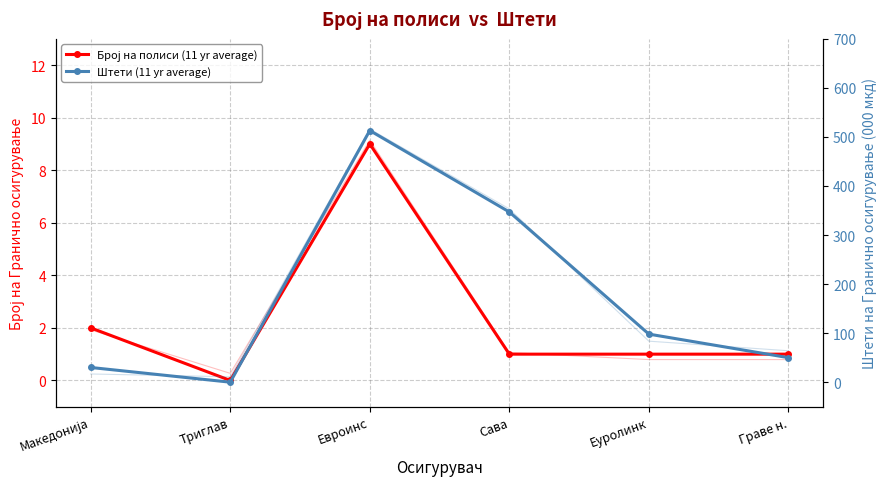

How many lines are shown in the chart?

2